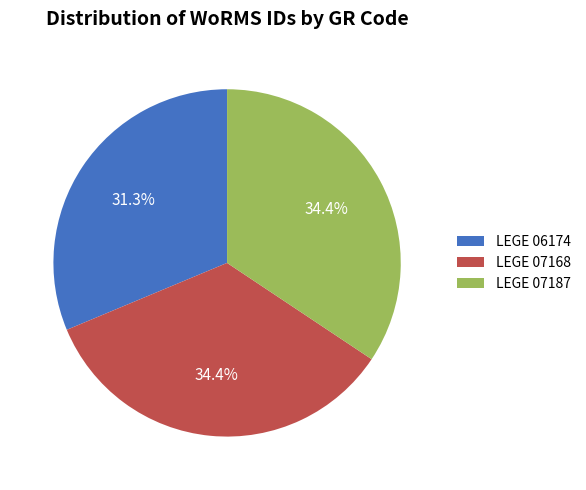

To the nearest percent, what percentage of the pie is LEGE 07168?

34%